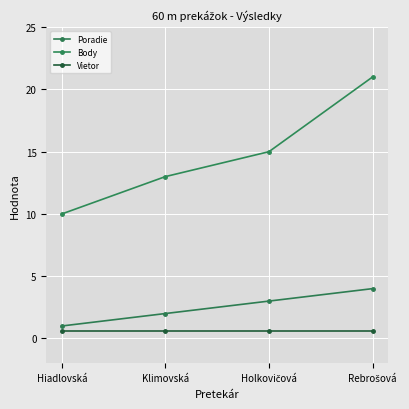

How many data points does each series have?

4